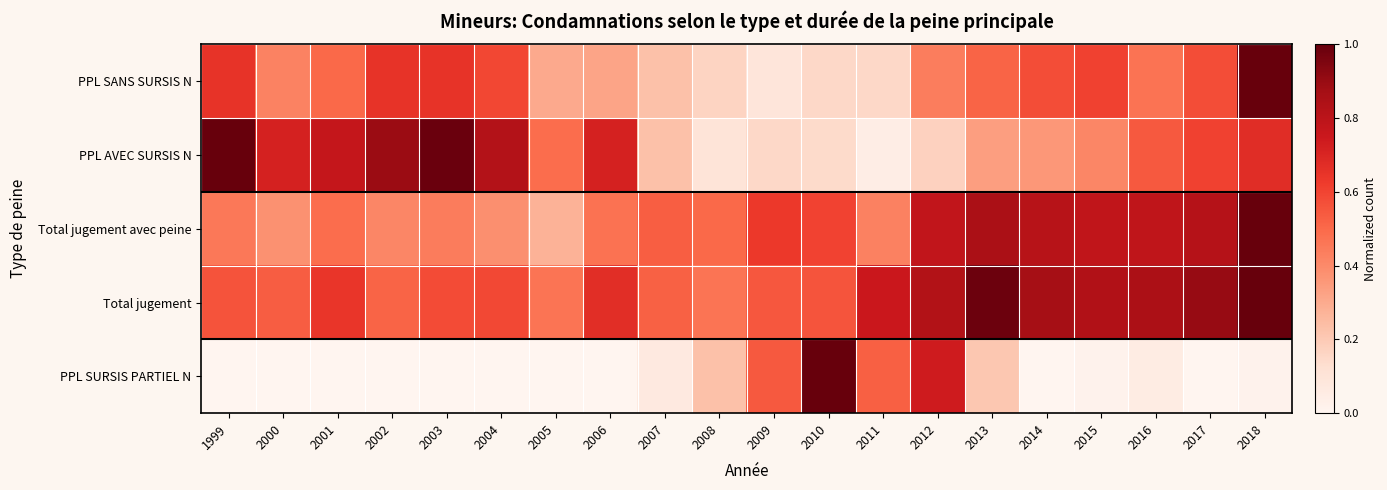

What is the maximum value shown in the chart?

1.0